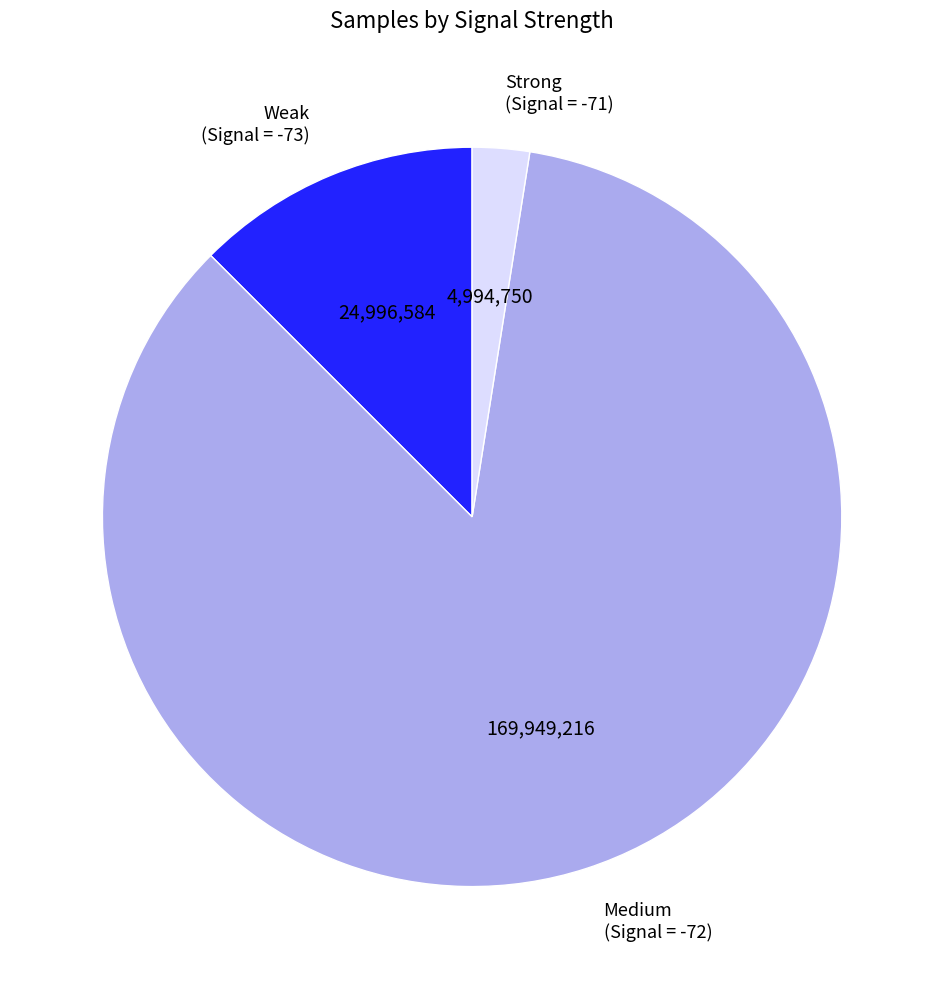

How many segments does this pie chart have?

3